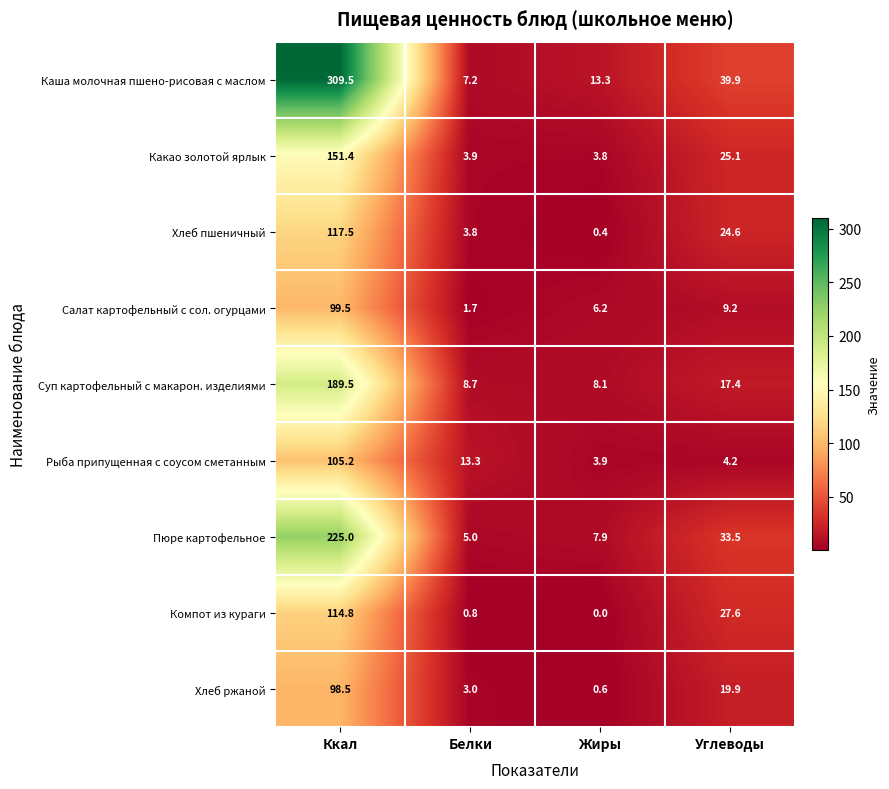

What is the difference between the maximum and second lowest values in the Хлеб ржаной series?

95.5